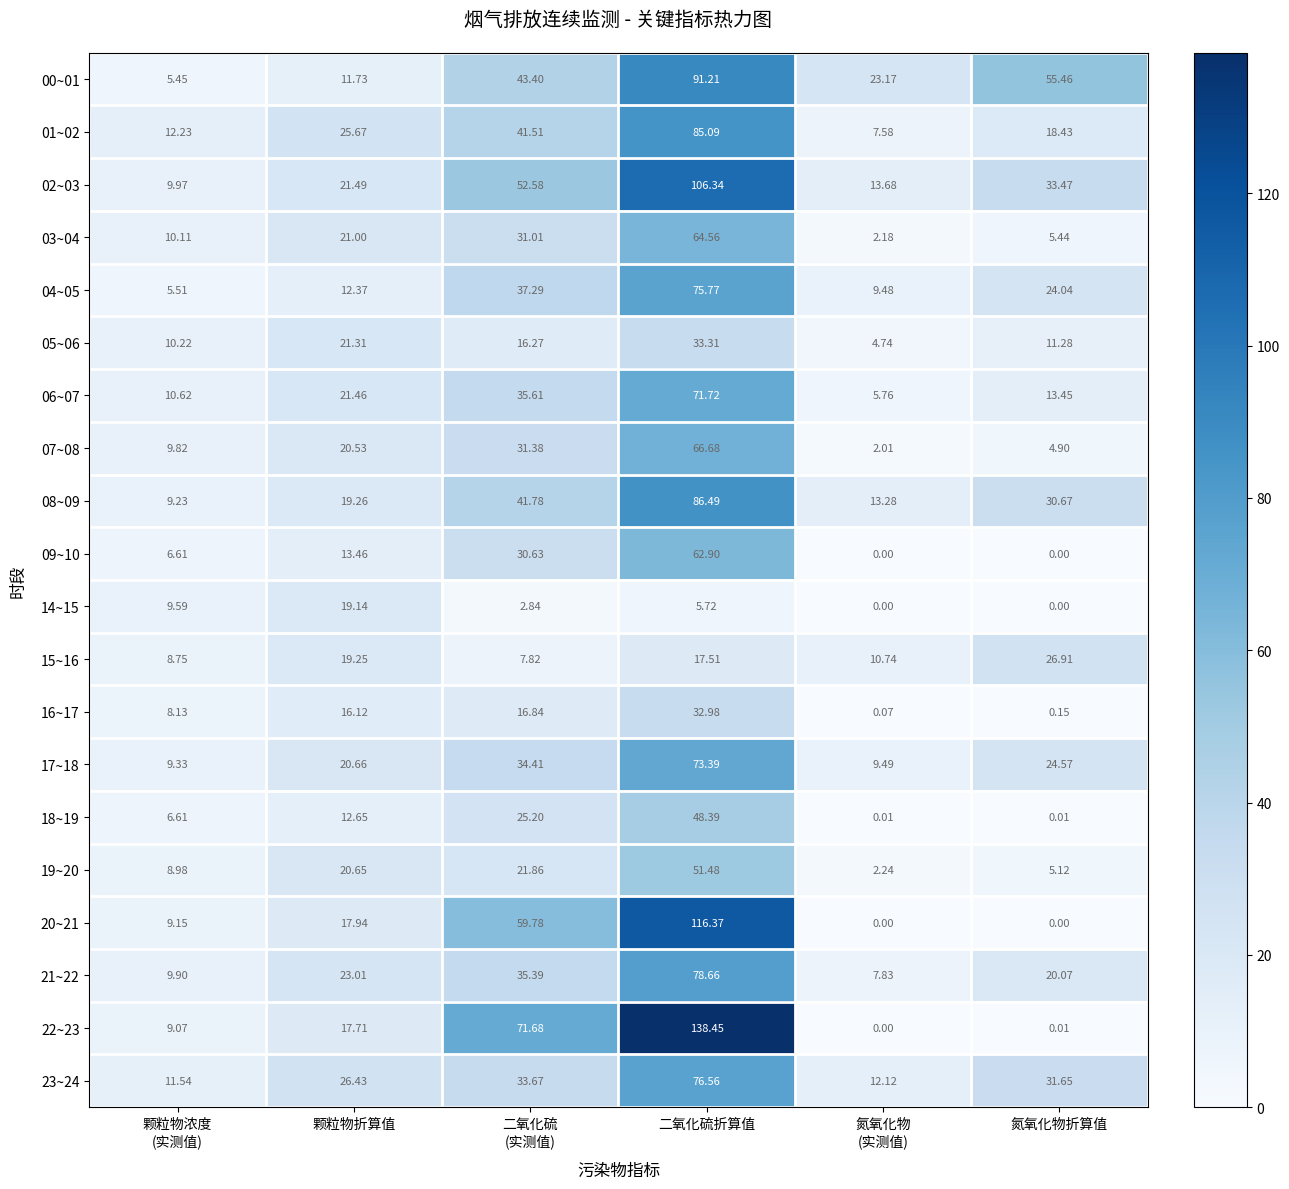

How many data points in 05~06 are above 16?

3